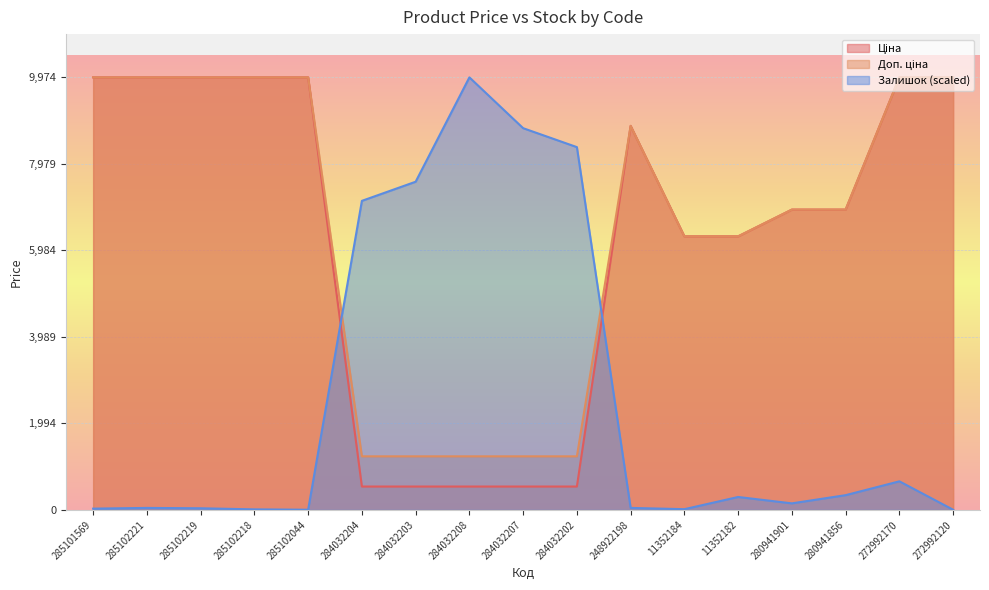

What is the difference between the highest and lowest values at 272992170?

9315.6